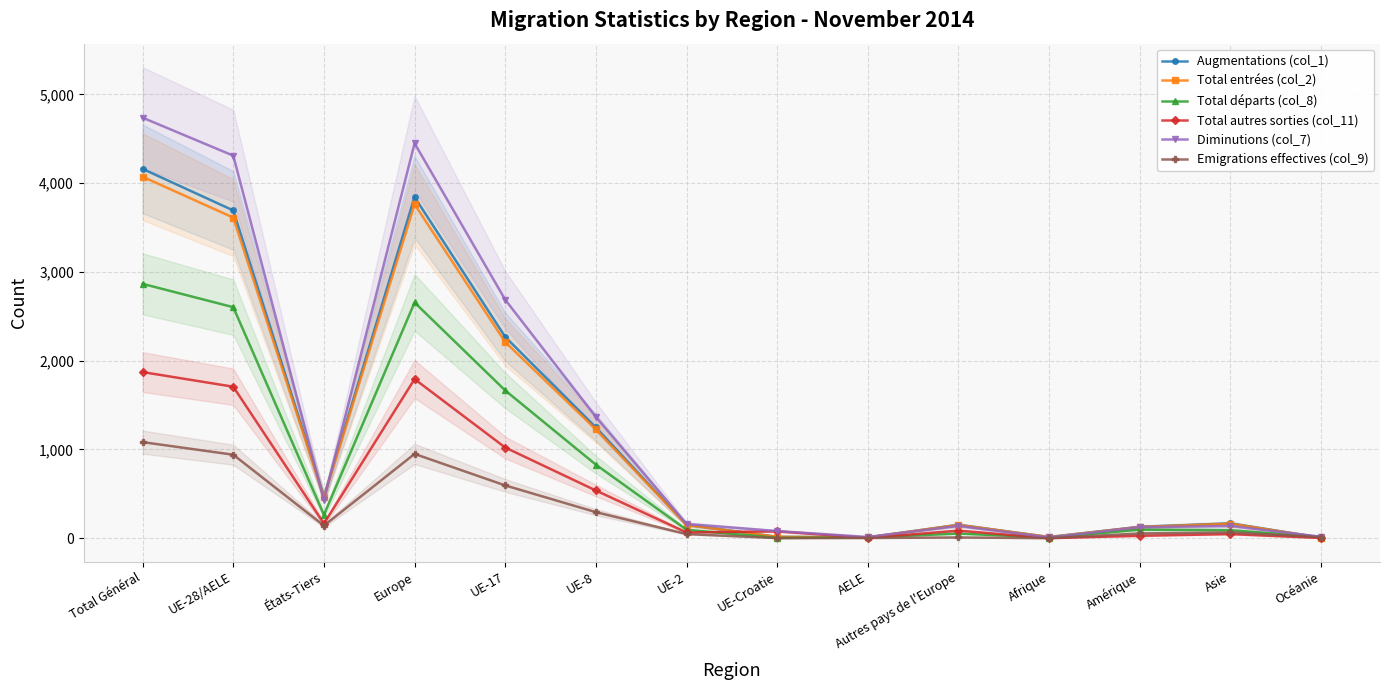

True or false: Augmentations (col_1) has a value of 10 at AELE.

True